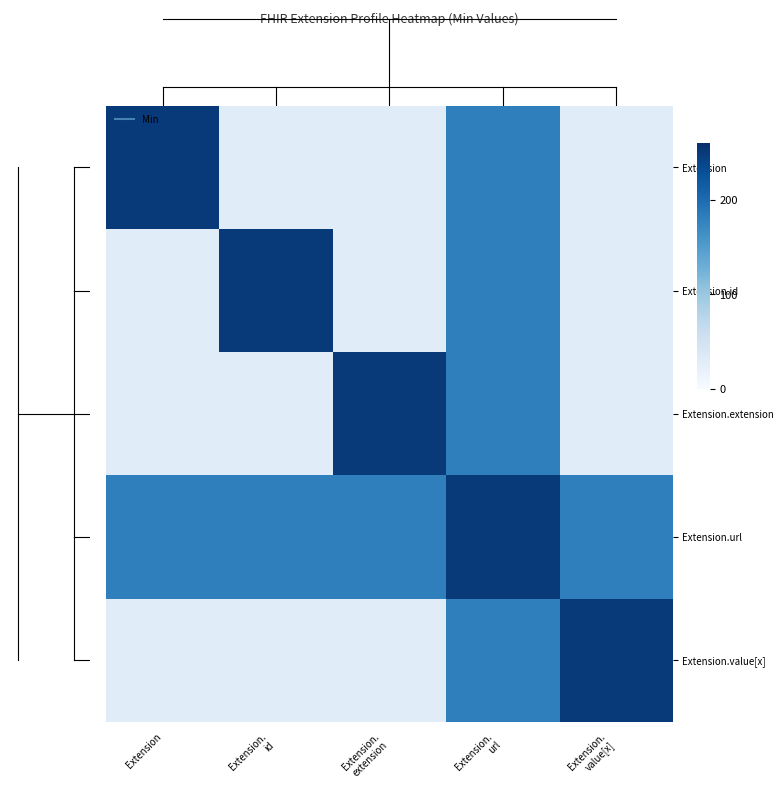

Rank the series by their maximum value, from highest to lowest.

Extension, Extension.id, Extension.extension, Extension.url, Extension.value[x]